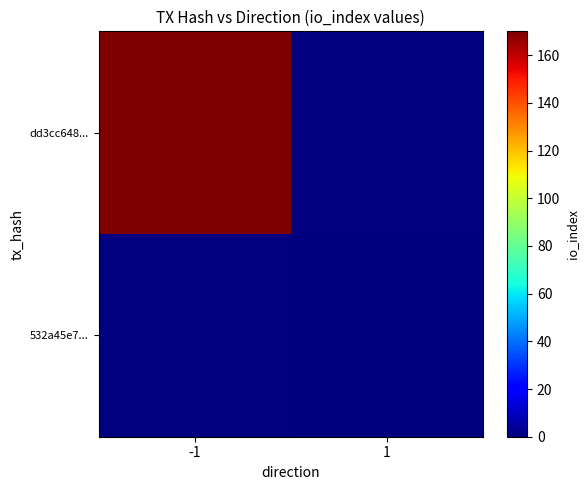

At which label does 532a45e7... reach its peak?

-1